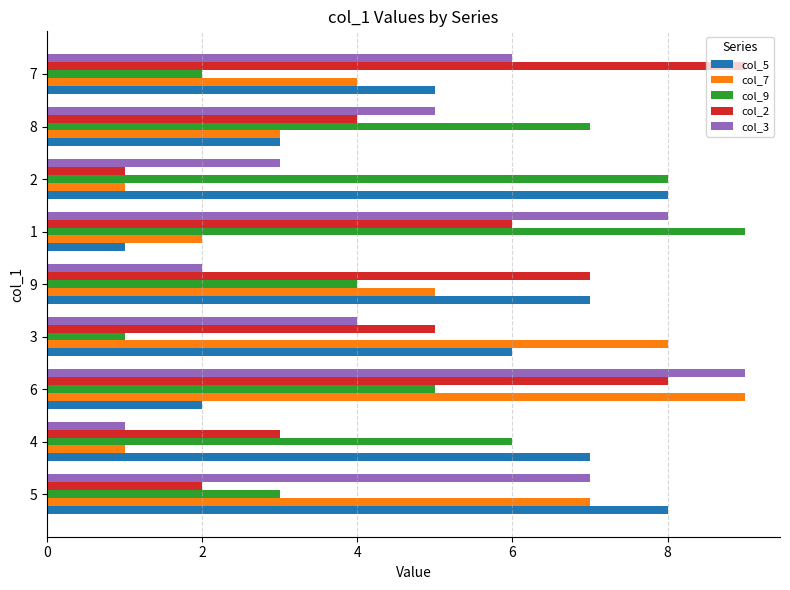

The col_3 series shows 6 at 6. True or false?

False